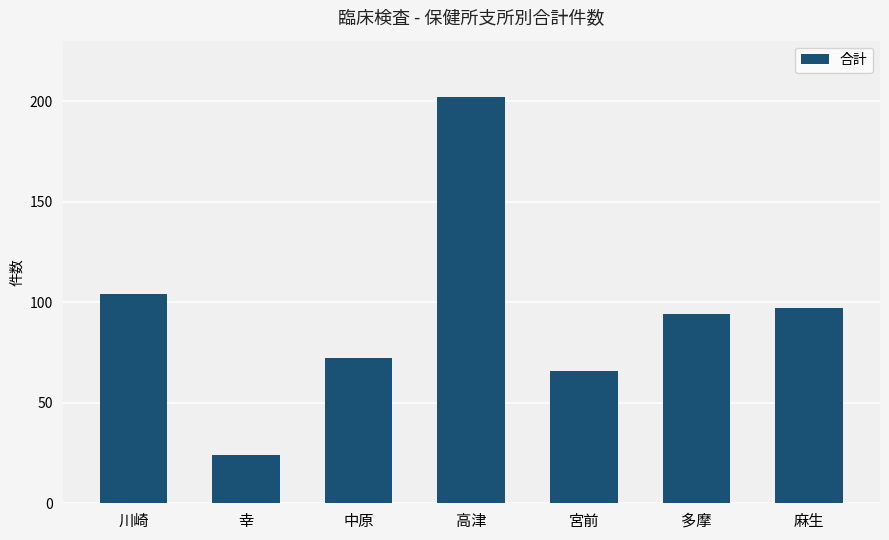

Rank the categories by value from highest to lowest.

高津, 川崎, 麻生, 多摩, 中原, 宮前, 幸